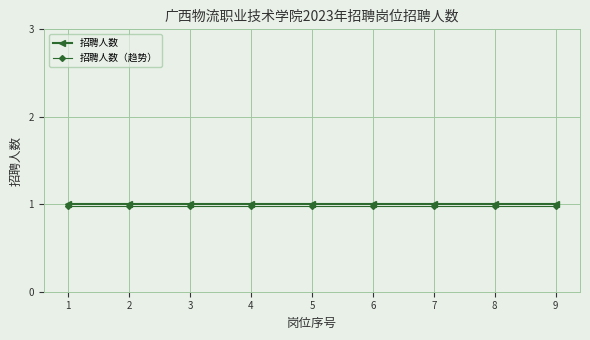

What is the average value of the 招聘人数 series?

1.0